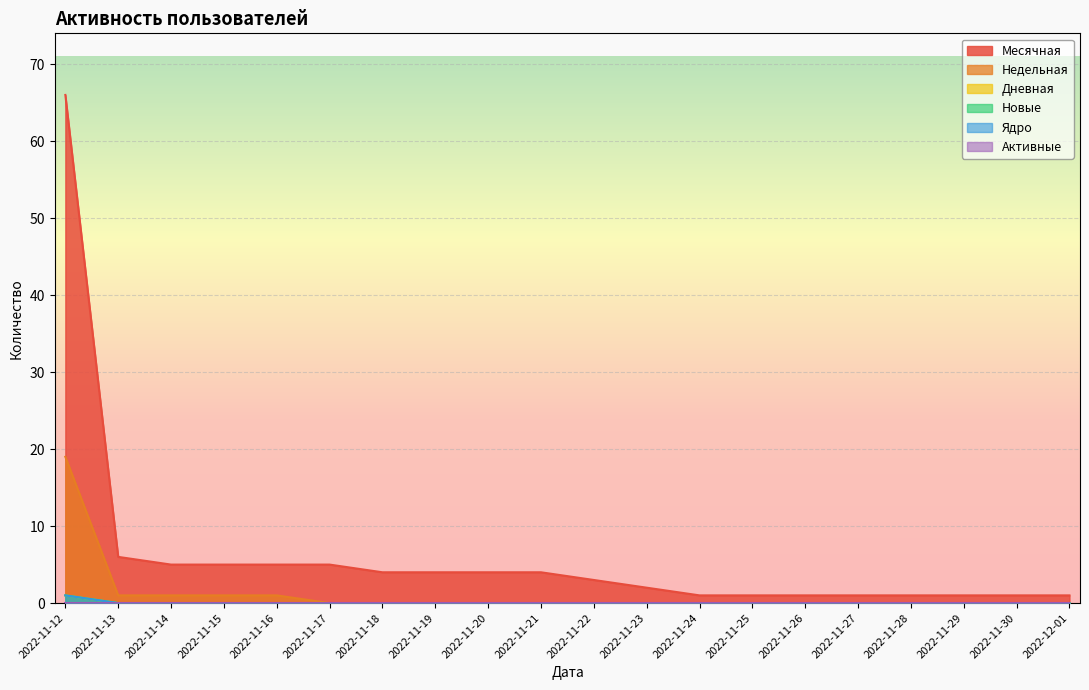

What position from the right is 2022-11-12?

20